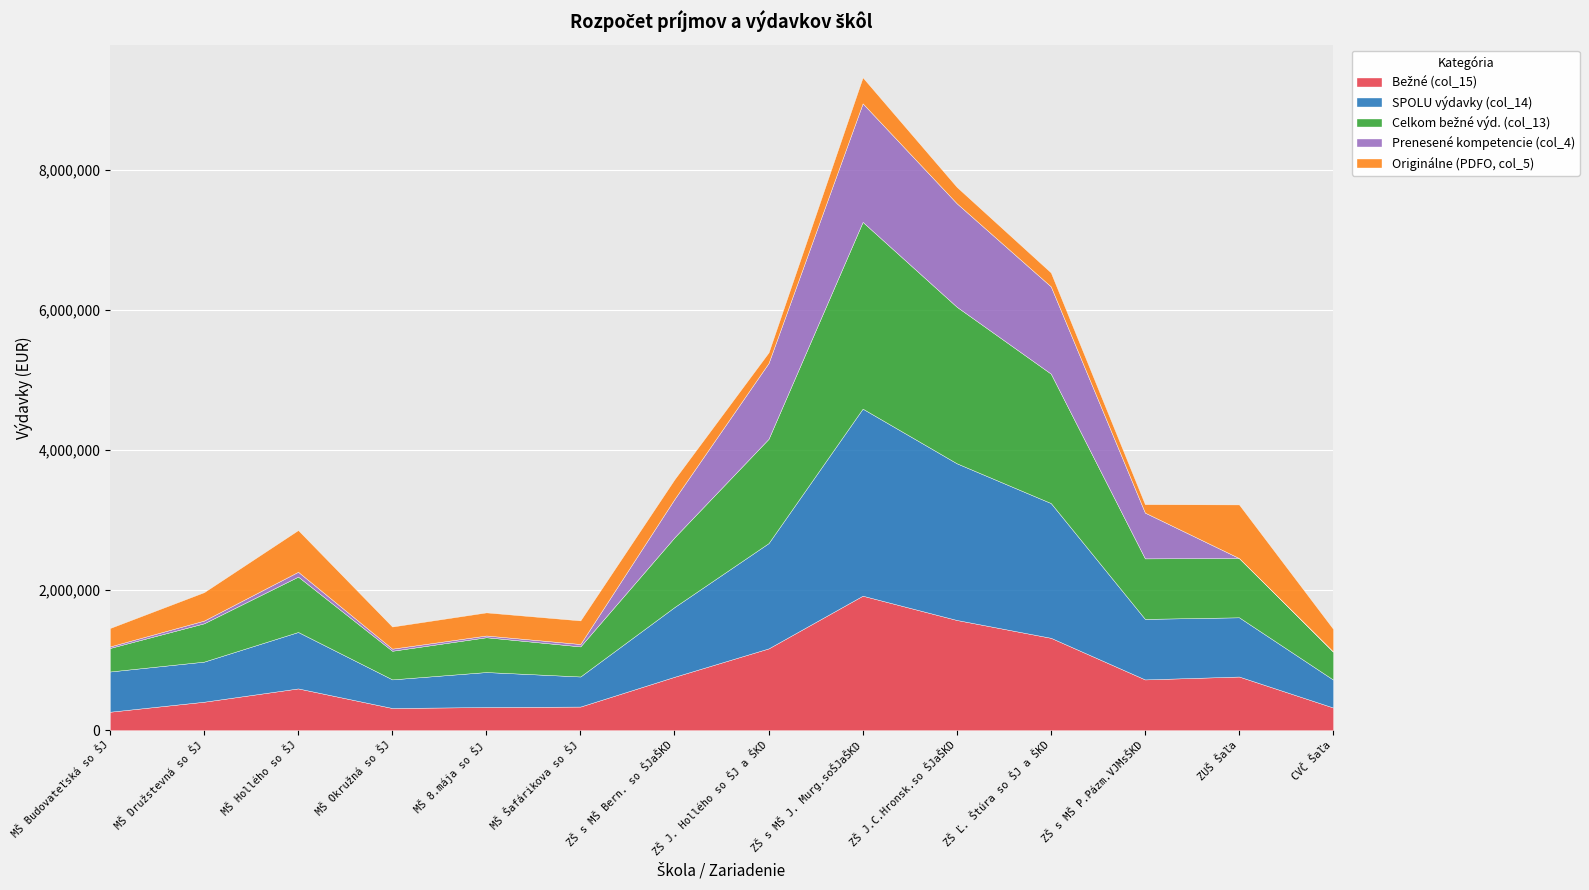

Is it true that Originálne (PDFO, col_5) equals 199120 at ZŠ Ľ. Štúra so ŠJ a ŠKD?

True